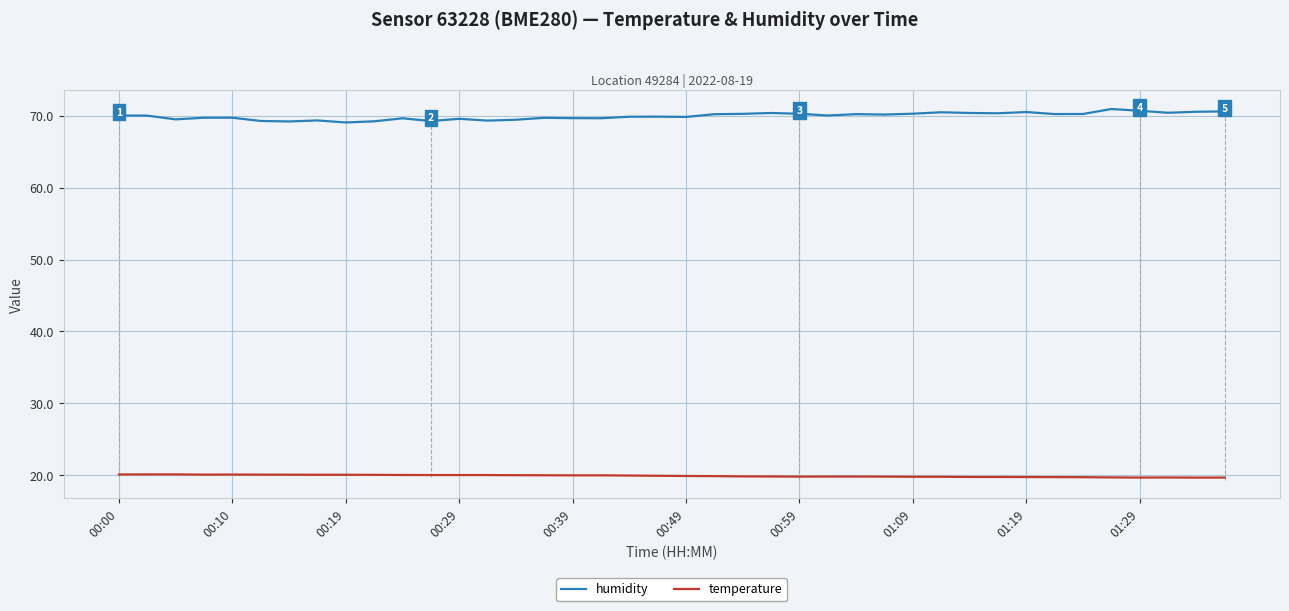

Rank the series by their average value, from lowest to highest.

temperature, humidity